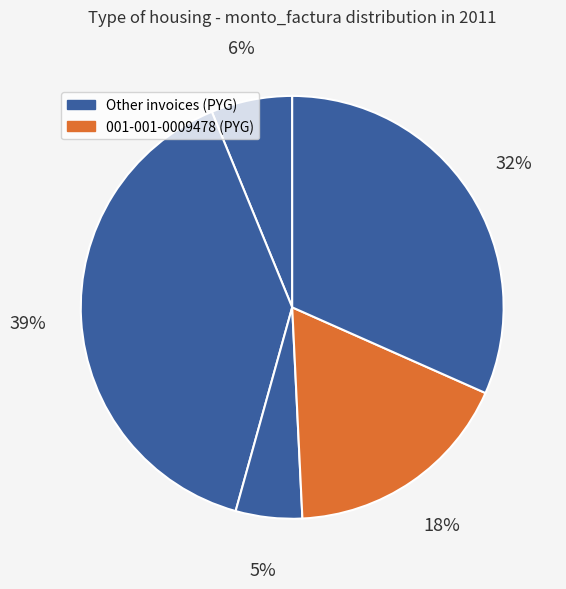

Count the number of slices in the pie.

5